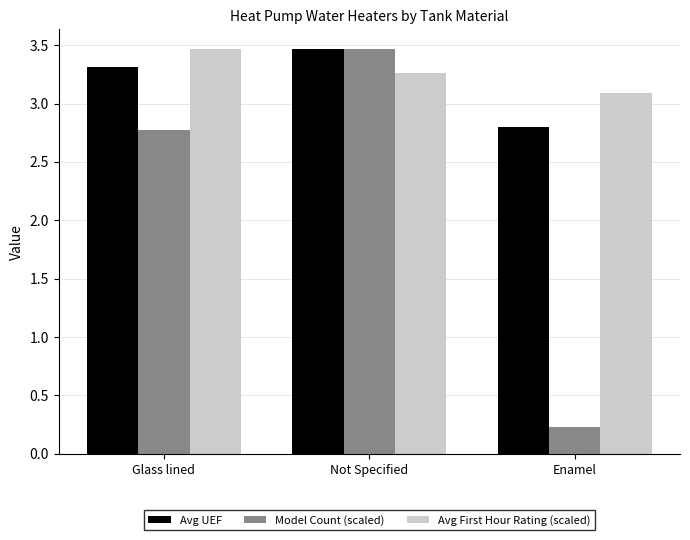

At Glass lined, list the series in order from largest to smallest.

Avg First Hour Rating (scaled), Avg UEF, Model Count (scaled)